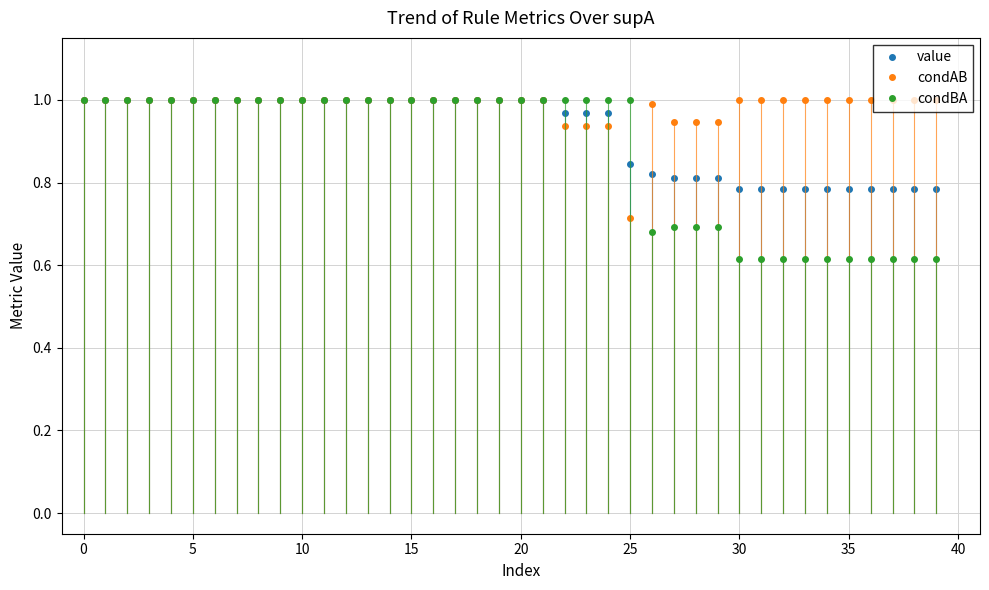

List the series in order of their overall mean, lowest first.

condBA, value, condAB